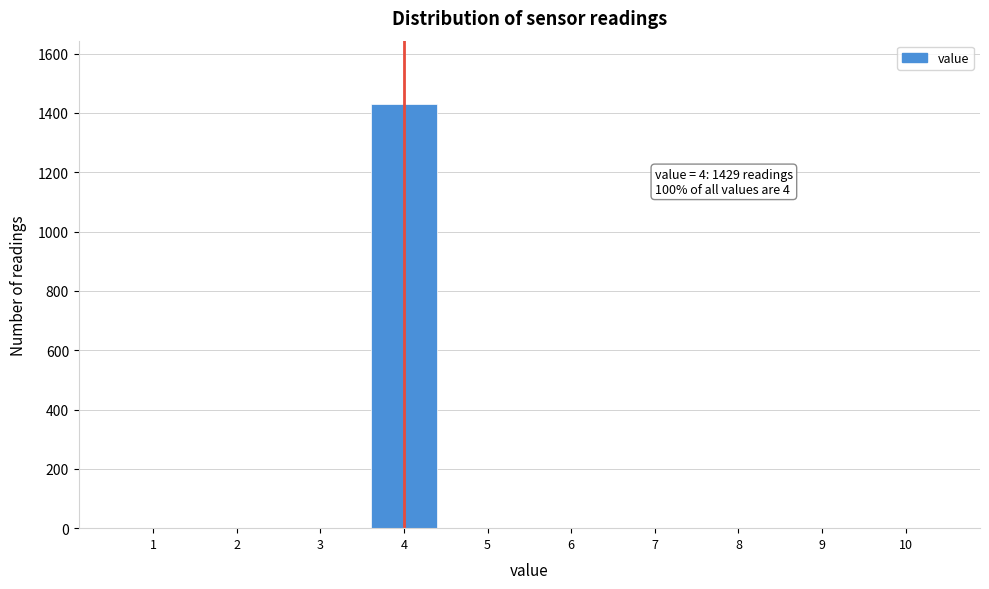

Reading right to left, transcribe all the data shown in this chart.

10=0	9=0	8=0	7=0	6=0	5=0	4=1429	3=0	2=0	1=0